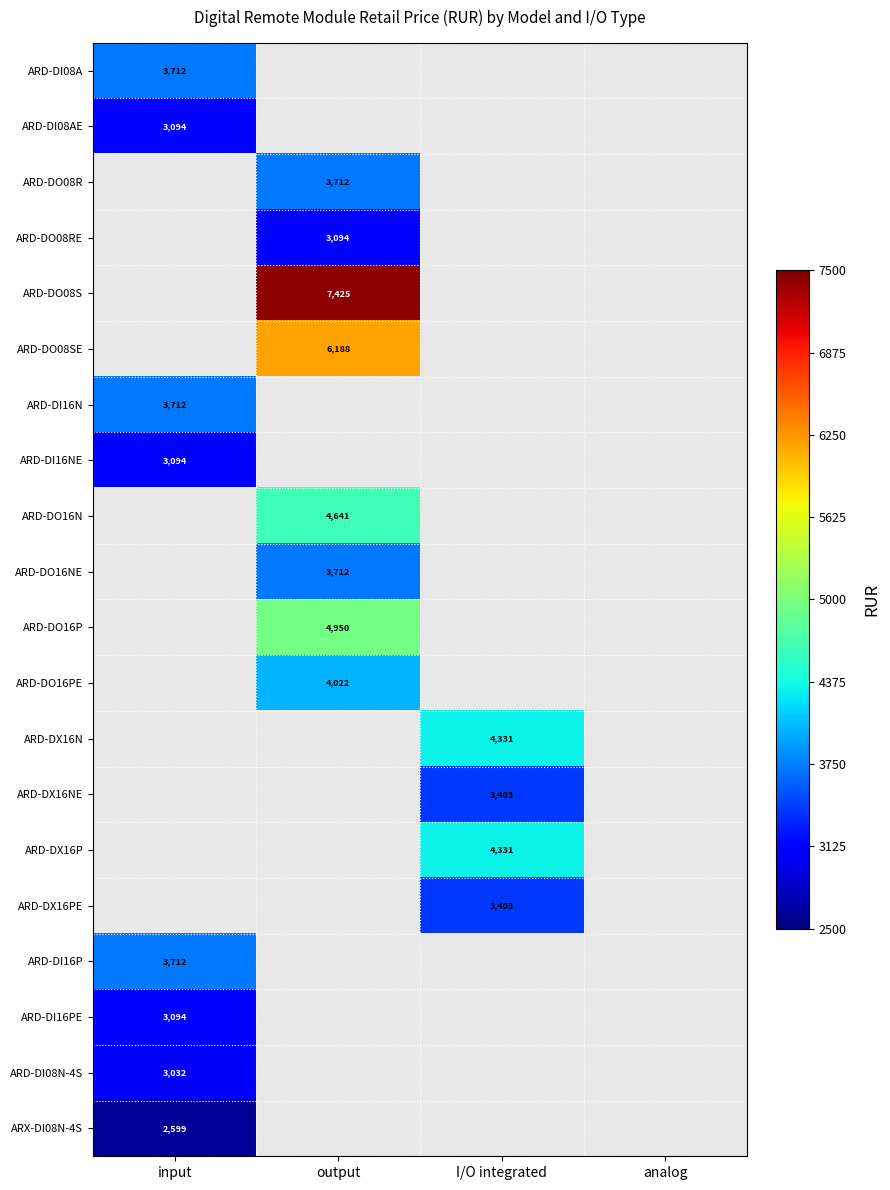

Is it true that ARD-DO16NE equals 3712 at output?

True